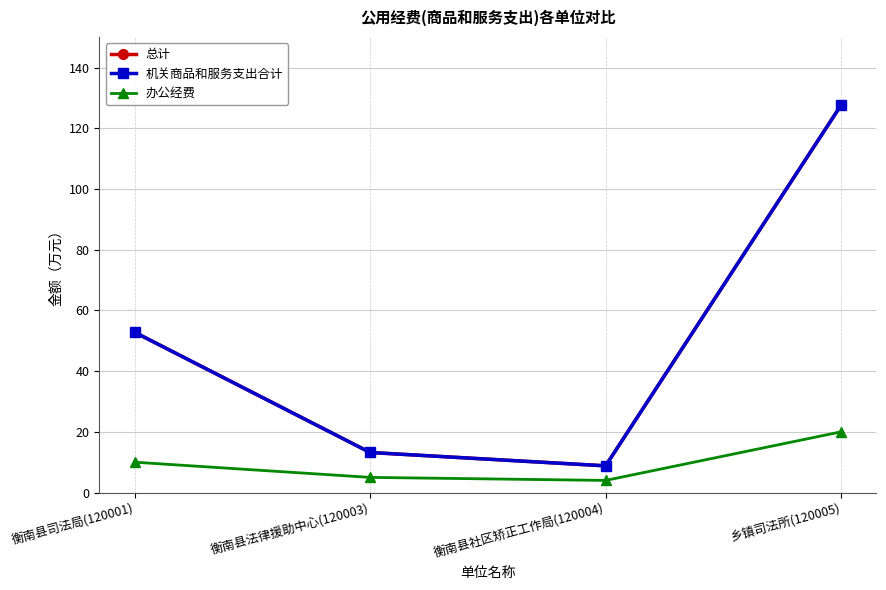

Which has a higher value, 衡南县司法局(120001) or 衡南县法律援助中心(120003)?

衡南县司法局(120001)